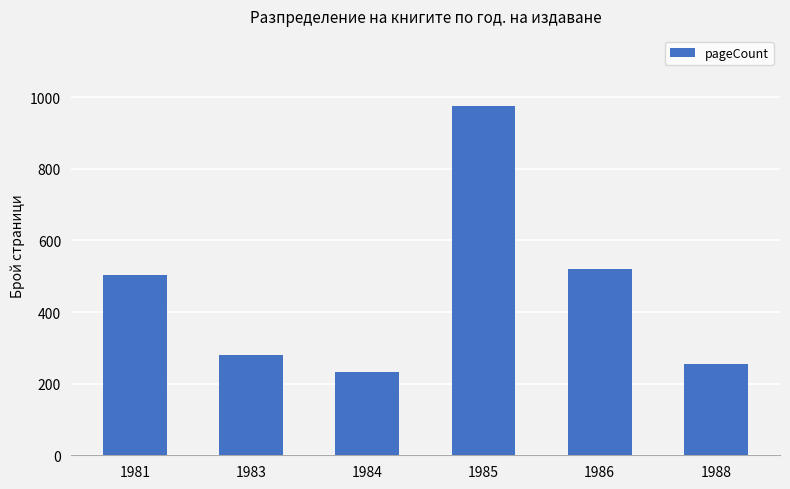

At which label is the value closest to 604?

1986